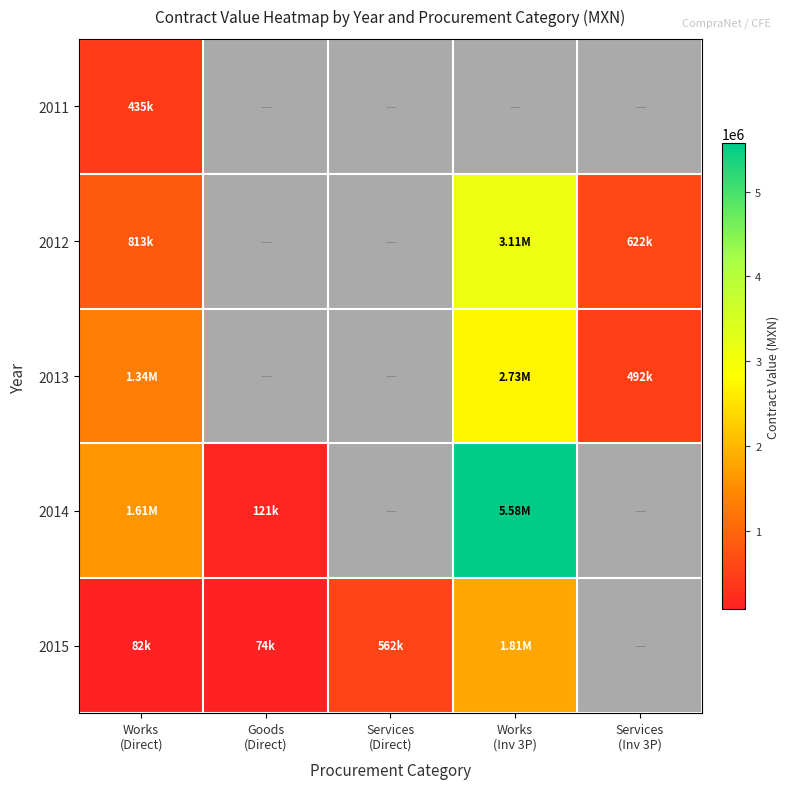

What is the lowest value of the 2014 series?

121443.8